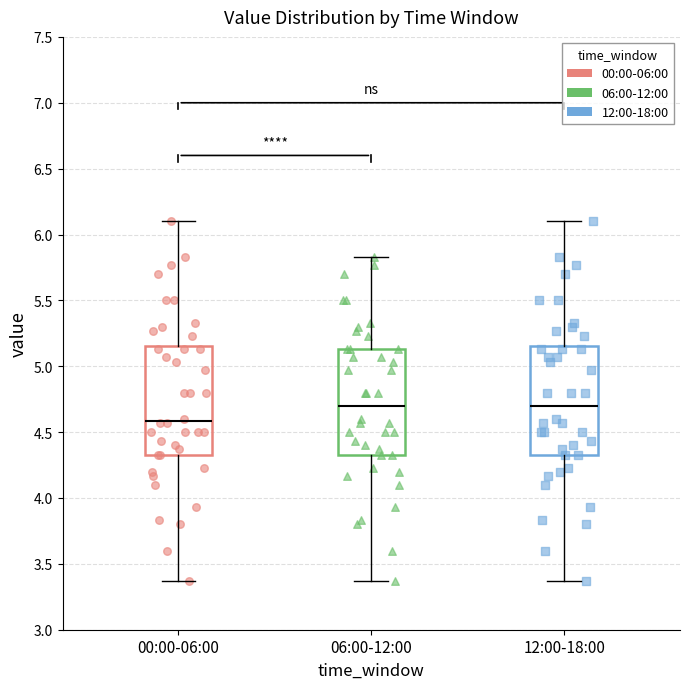

Where is the lower edge of the box for 00:00-06:00 on the y-axis? The values are not printed on the chart, so give them approximately, as read against the axis.

4.35